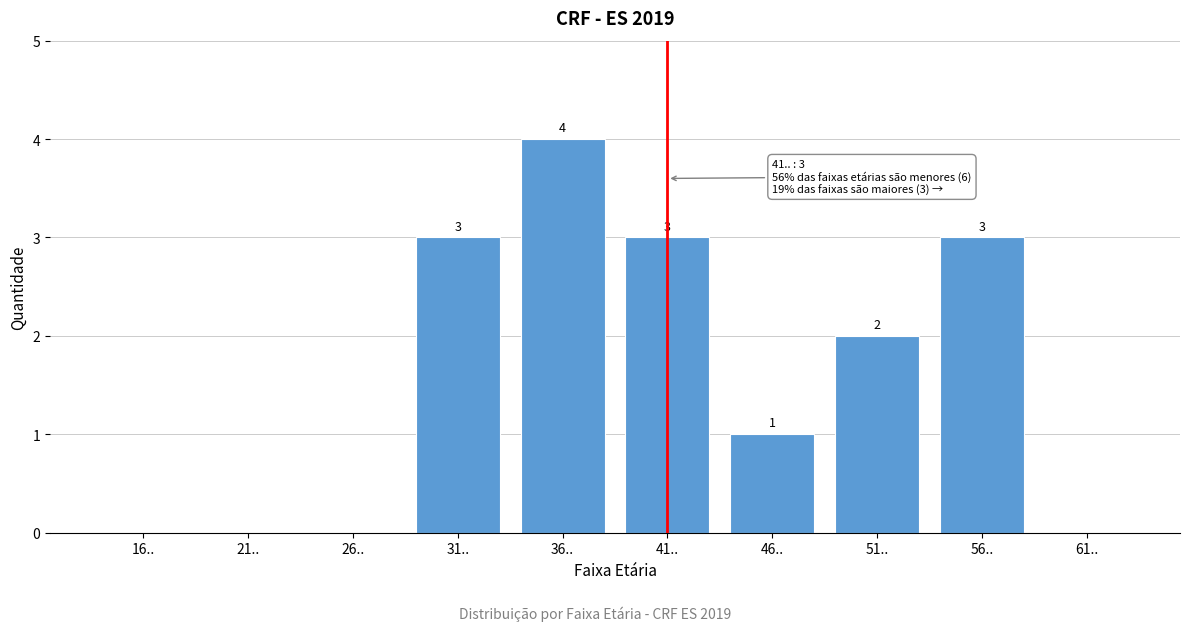

Reading left to right, list all the values displayed in this chart.

16..=0	21..=0	26..=0	31..=3	36..=4	41..=3	46..=1	51..=2	56..=3	61..=0